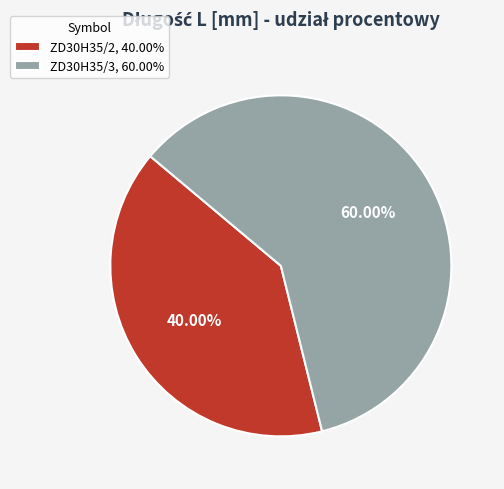

Approximately how many times larger is the value at ZD30H35/3 compared to ZD30H35/2?

1.5